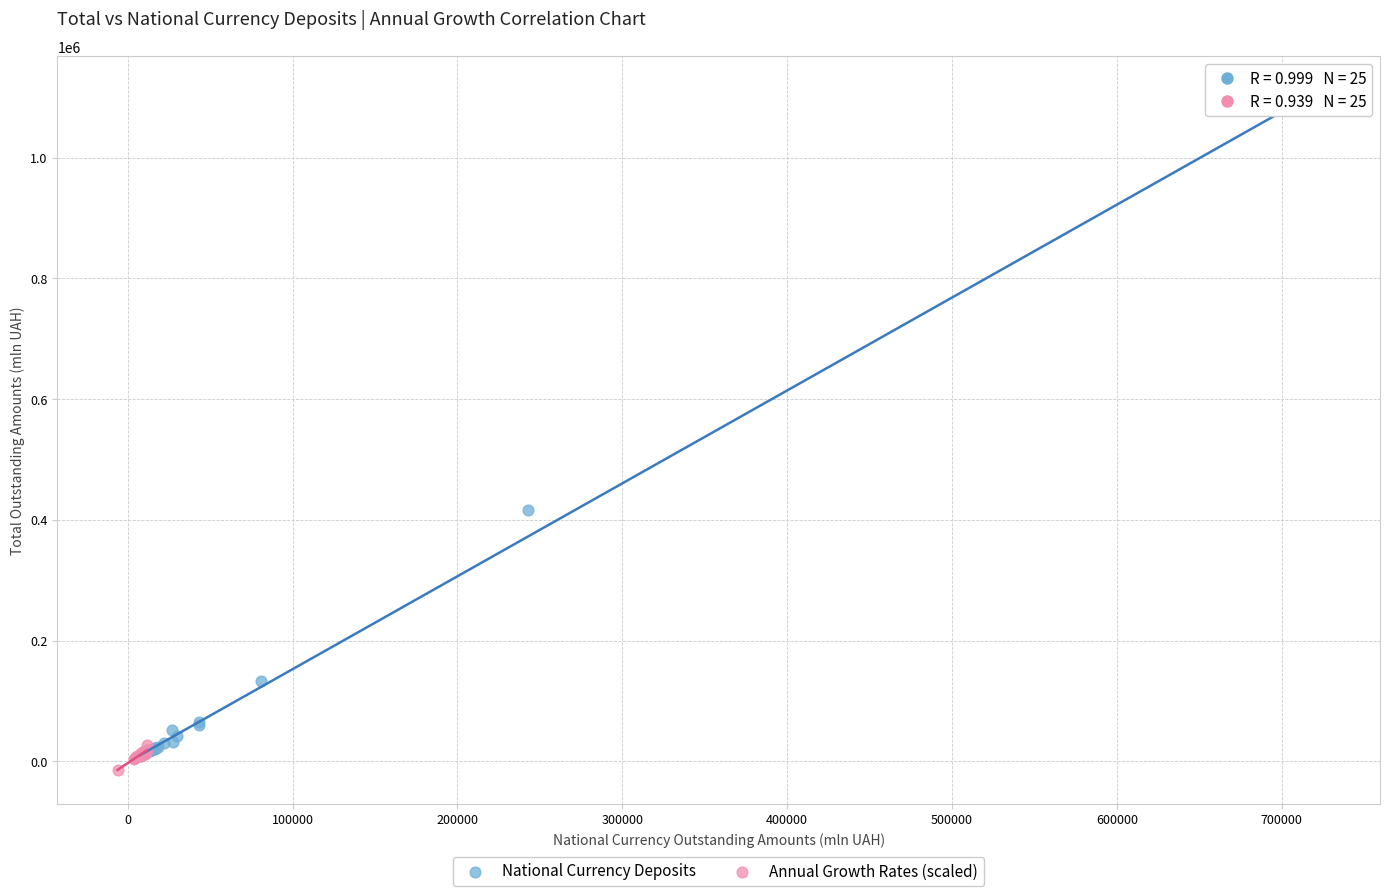

Which series reaches the maximum Y coordinate?

National Currency Deposits